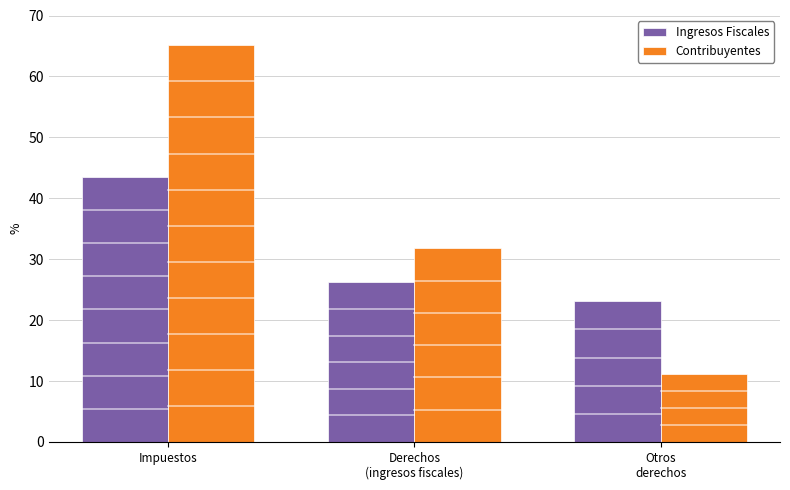

True or false: Ingresos Fiscales has a value of 58.7 at Impuestos.

False